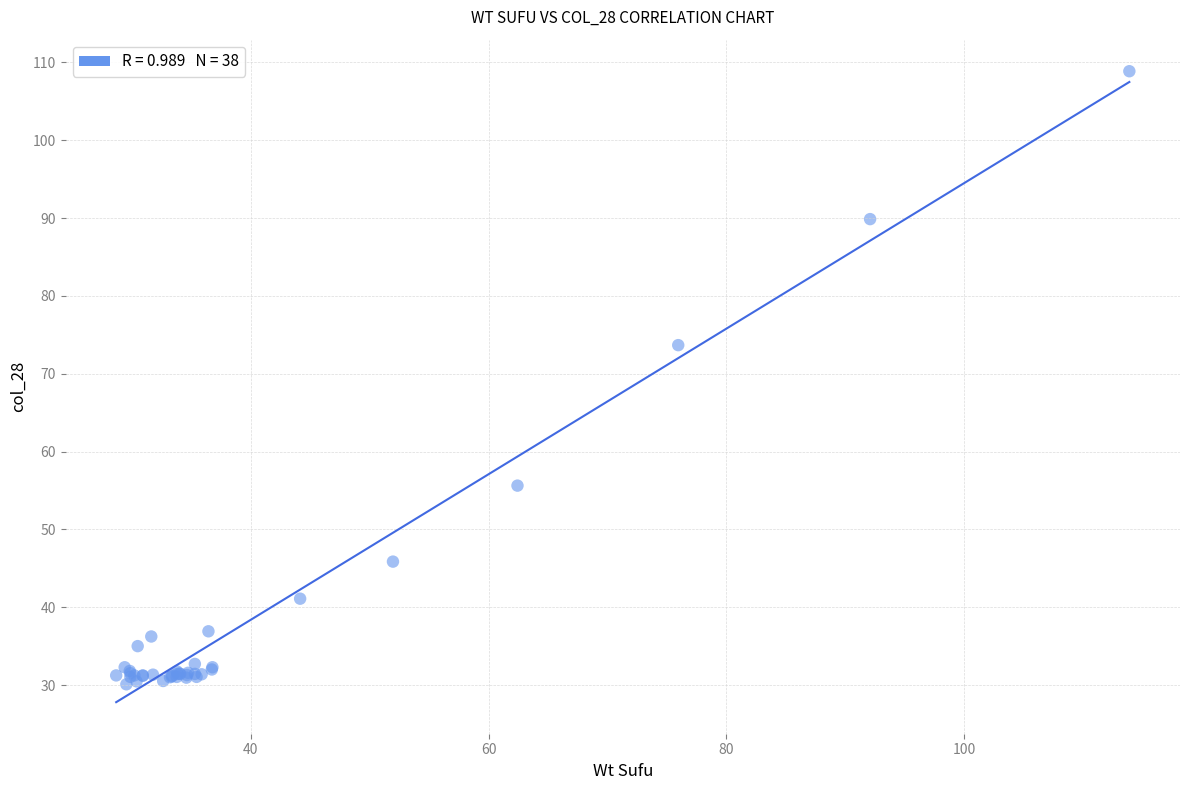

What Y value in the scatter plot is closest to 69?

73.7